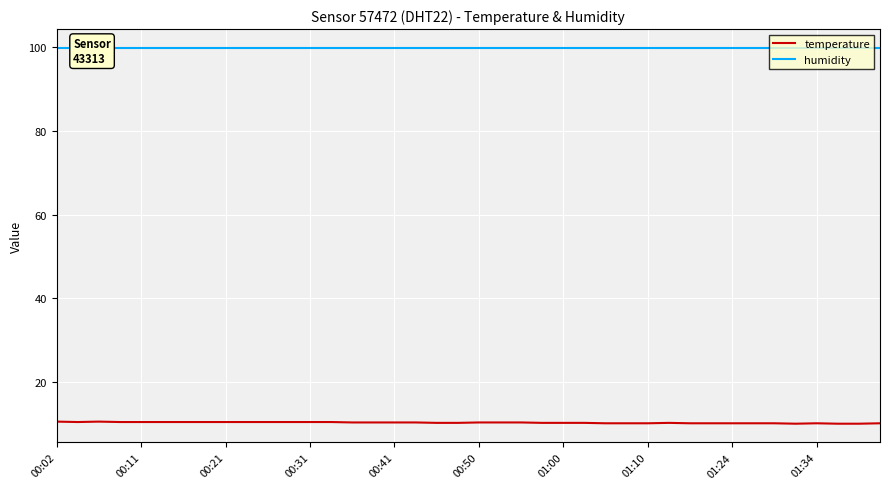

Rank the series by their average value, from lowest to highest.

temperature, humidity